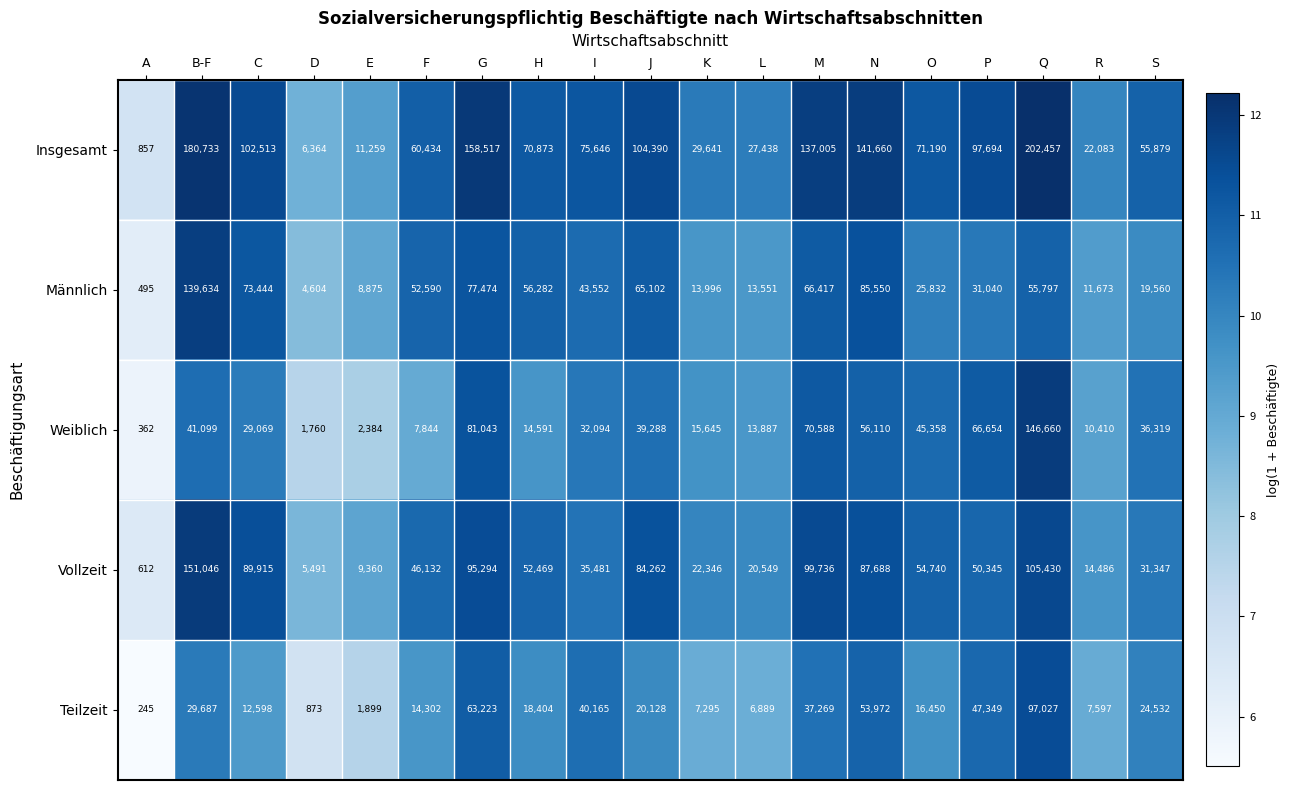

Where does the Vollzeit series first go above 50345?

B-F